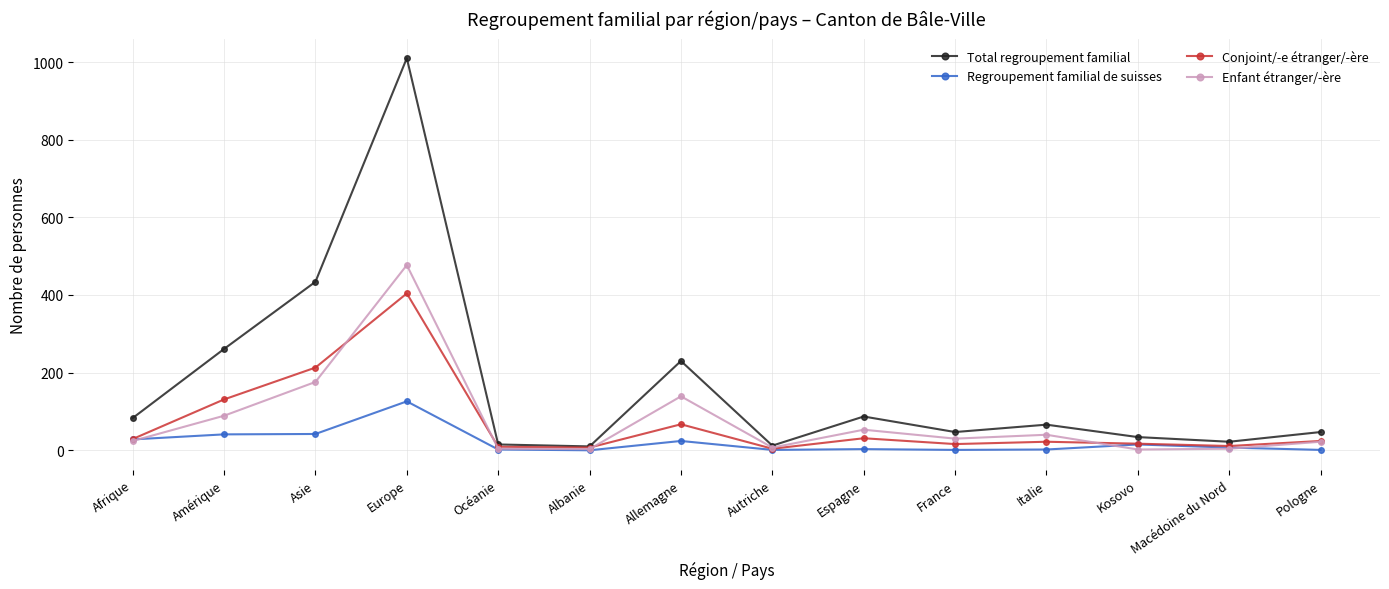

Which series has the largest total across all categories?

Total regroupement familial